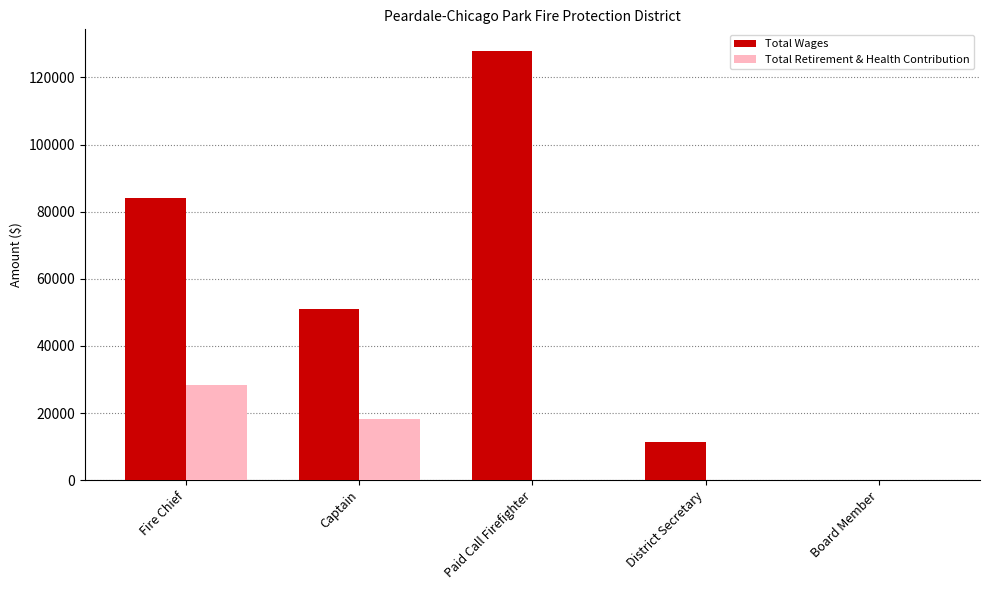

Read the Total Retirement & Health Contribution value at Captain.

18204